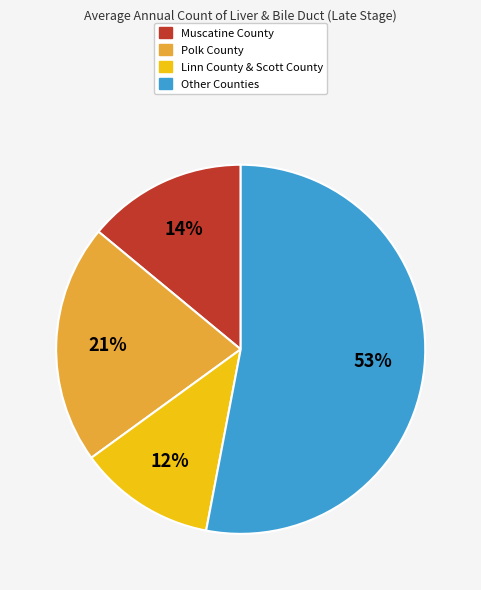

To the nearest percent, what is the difference between the largest and smallest slice percentages?

41%